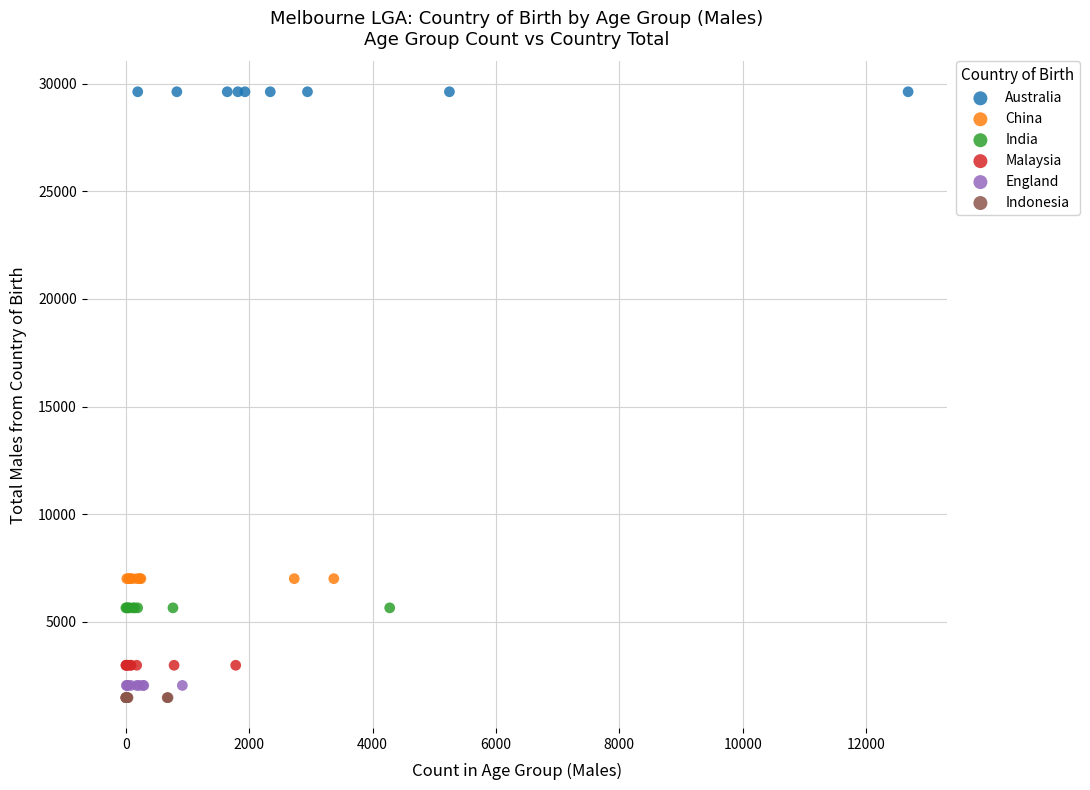

What are all the series names shown in the legend?

Australia, China, India, Malaysia, England, Indonesia